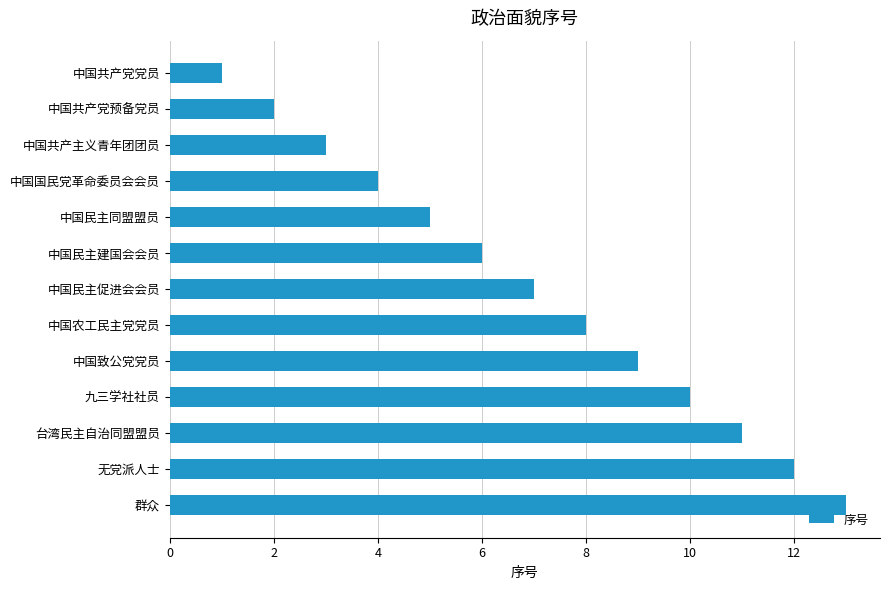

What is the sum of all values?

91